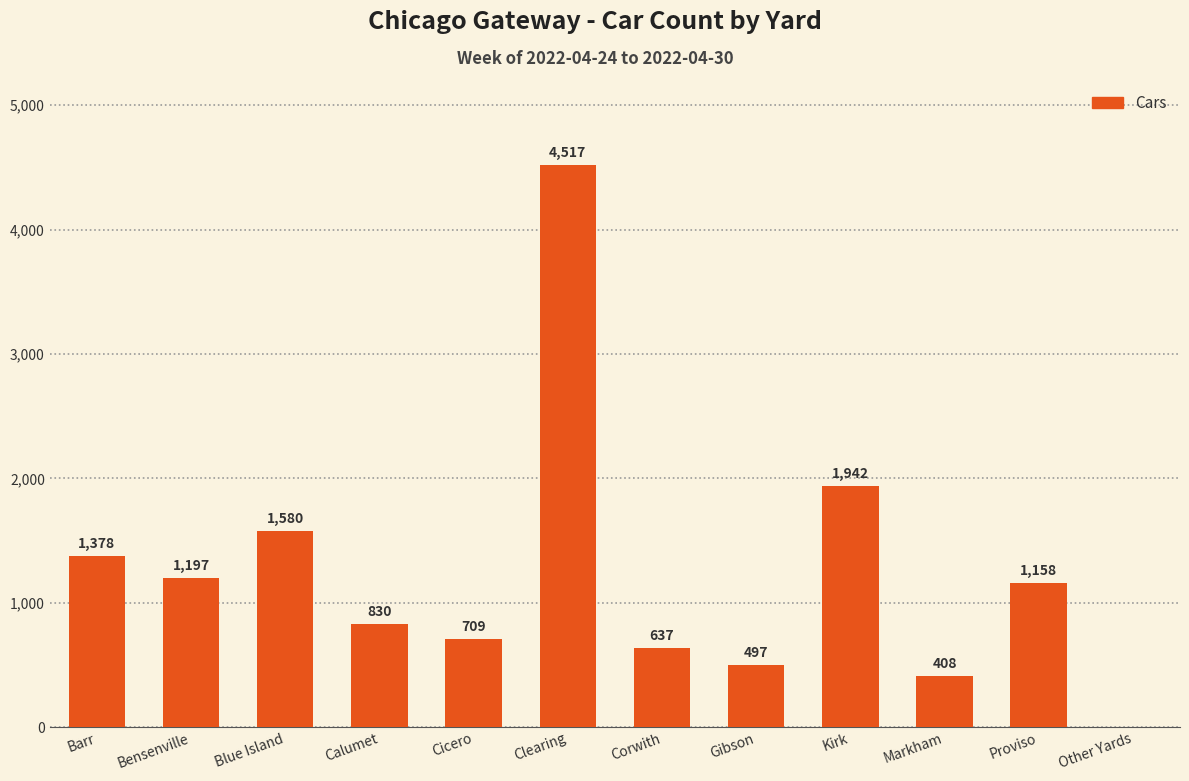

The value at Blue Island is 2685. True or false?

False